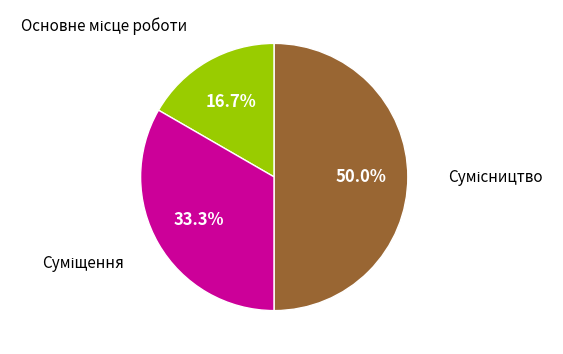

How many segments does this pie chart have?

3